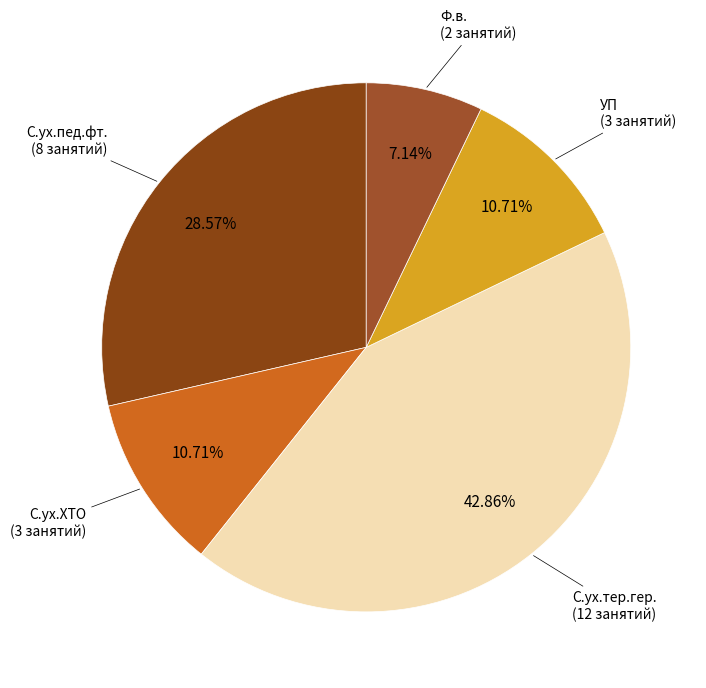

To the nearest percent, what is the difference between the УП and С.ух.тер.гер. slice percentages?

32%